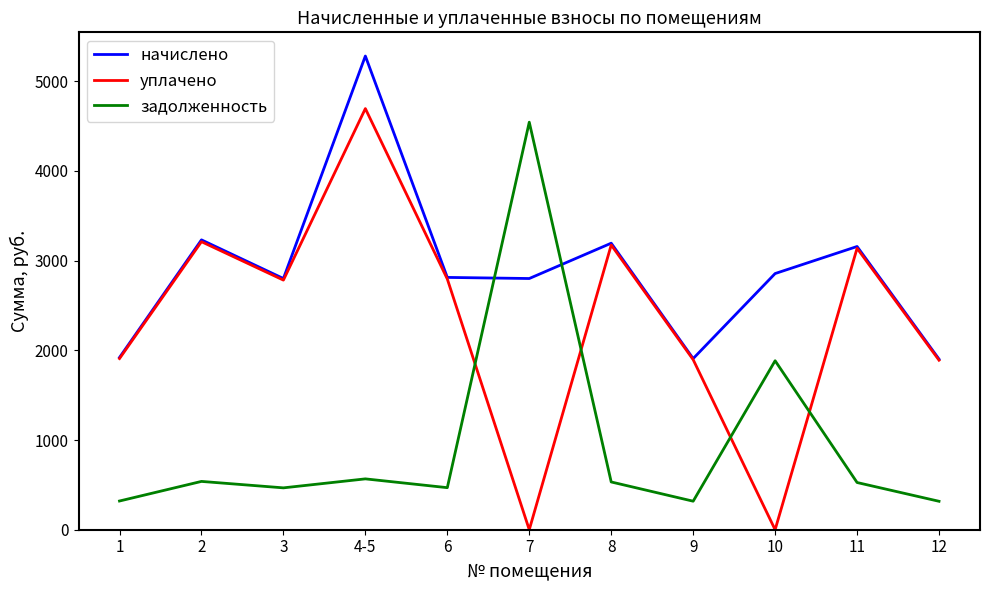

How many lines are shown in the chart?

3